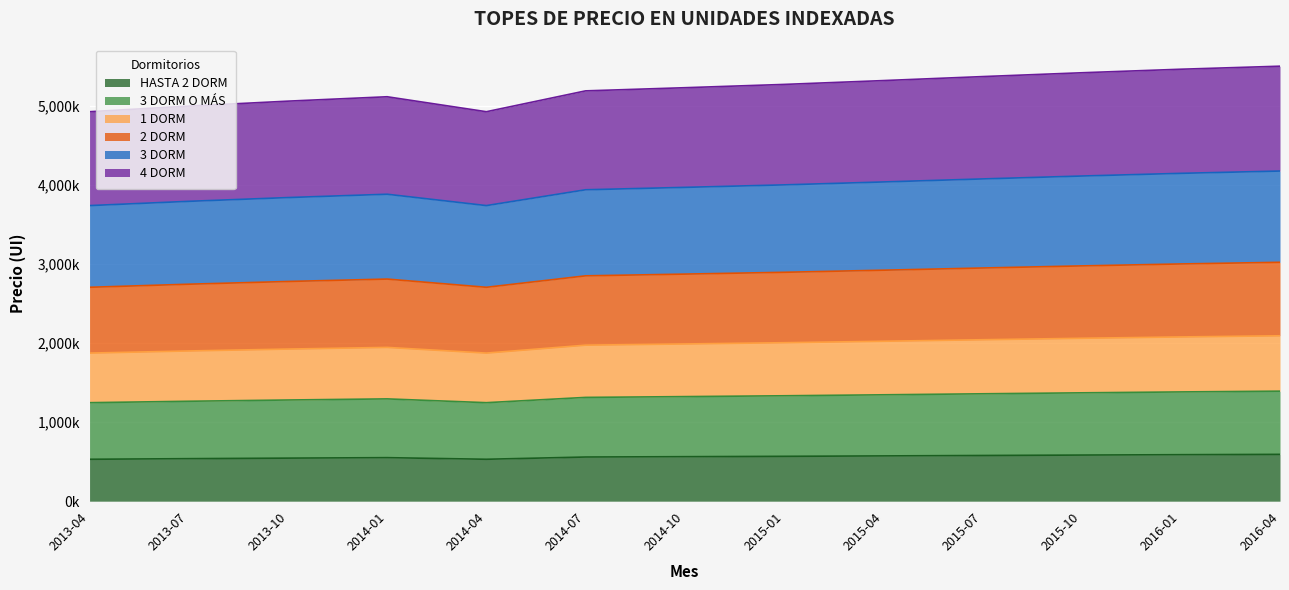

True or false: 4 DORM has a value of 1322954 at 2014-10.

True